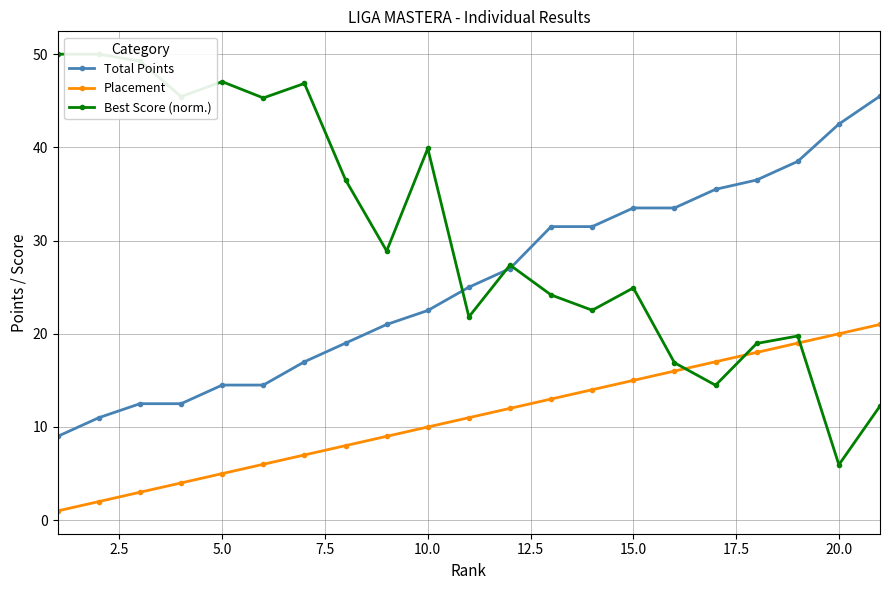

What are all the series names shown in the legend?

Total Points, Placement, Best Score (norm.)